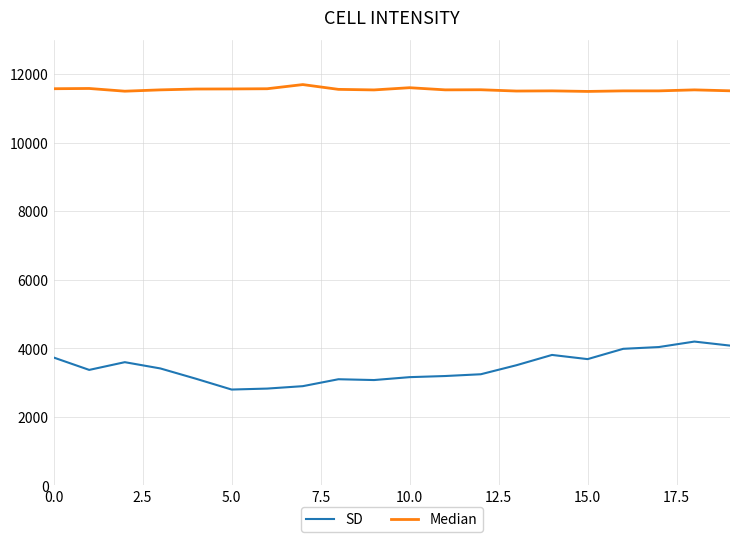

Which series has the widest spread of values?

SD